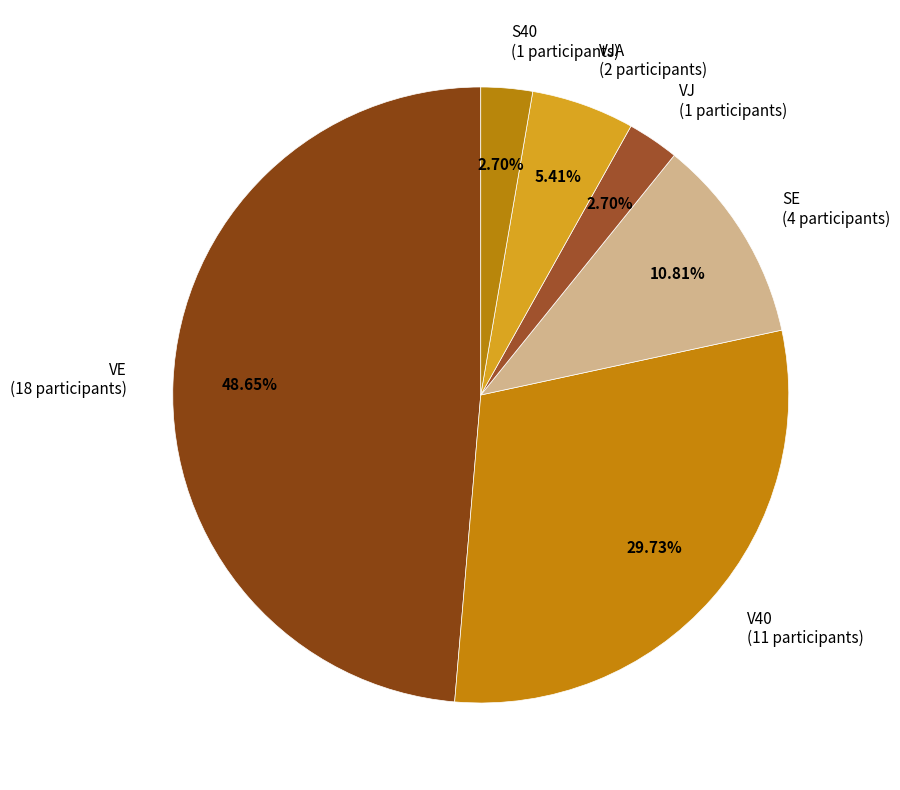

Is there any slice that represents more than half of the pie?

No